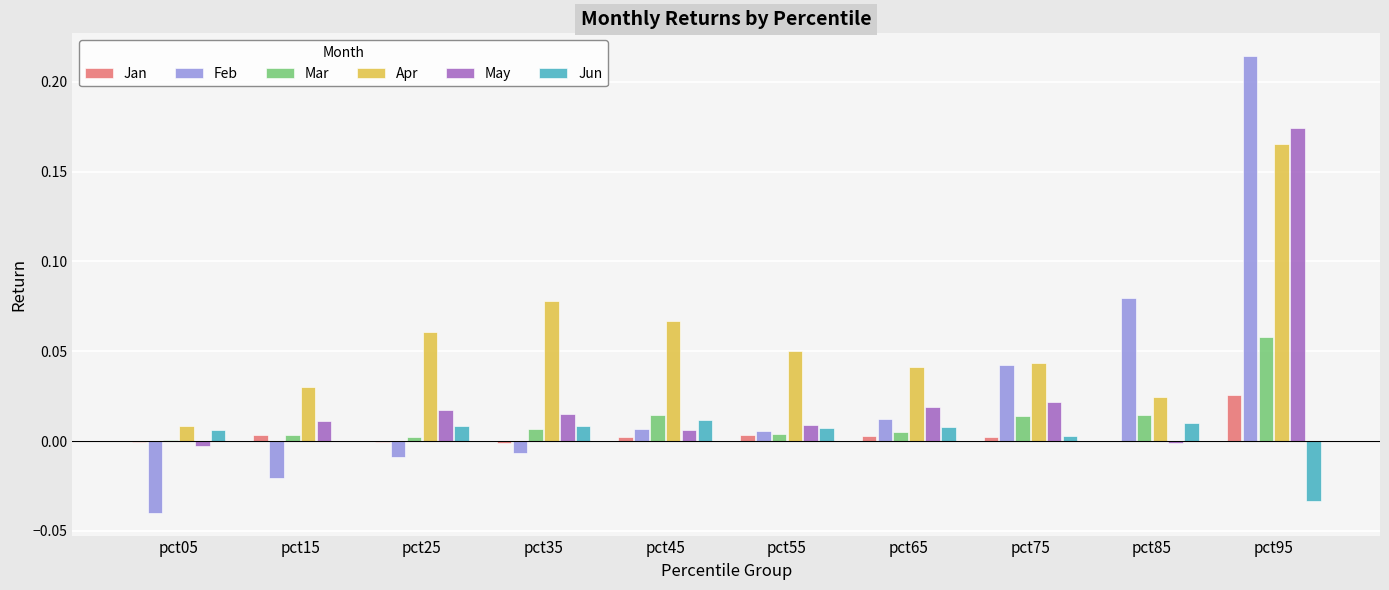

Are the bars horizontal?

No